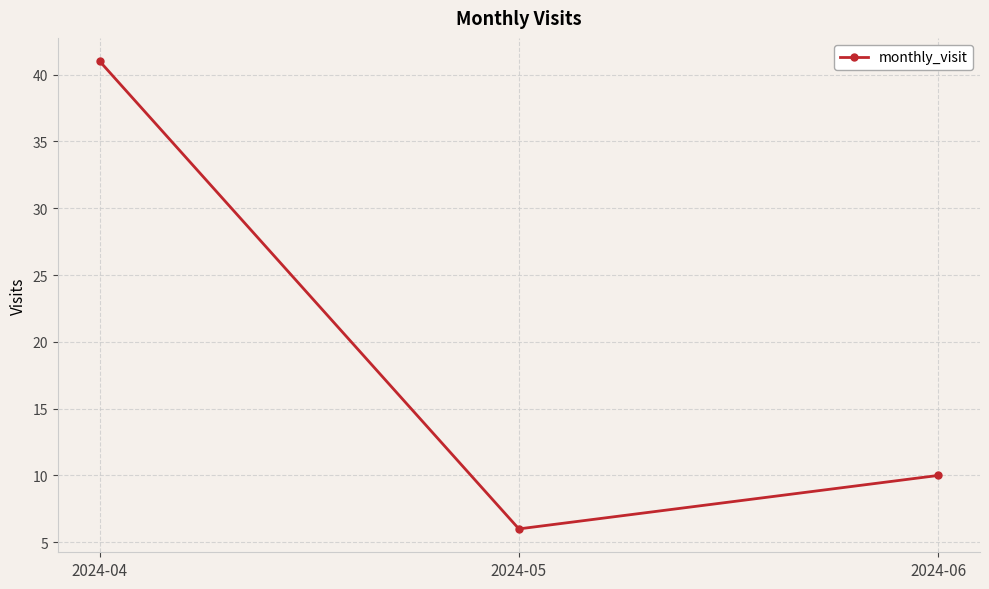

What is the change in value from 2024-04 to 2024-05?

-35